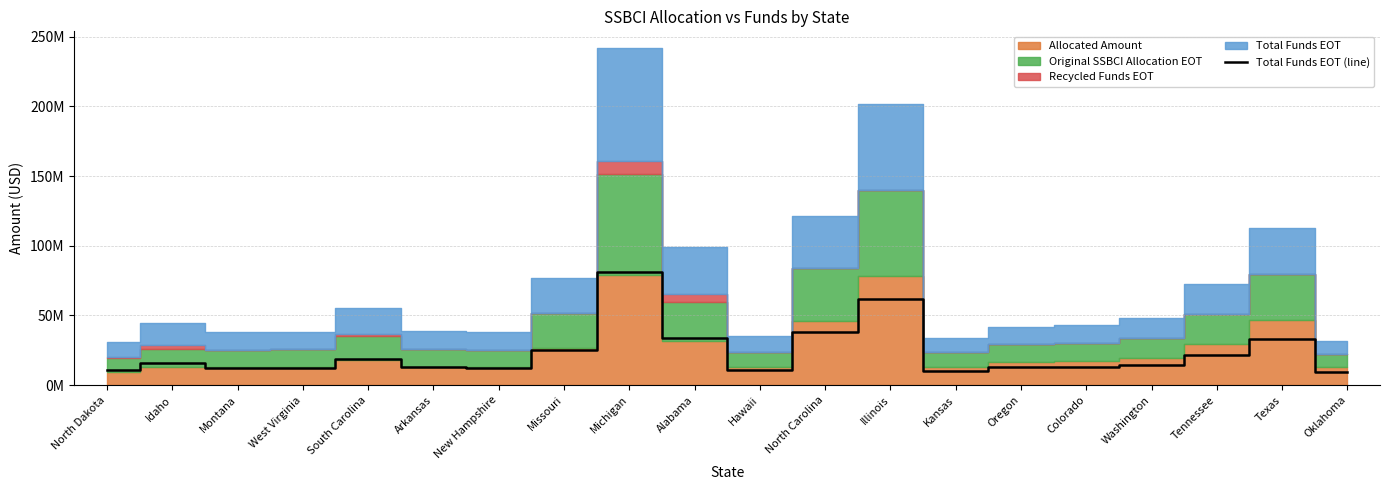

How many lines are shown in the chart?

1